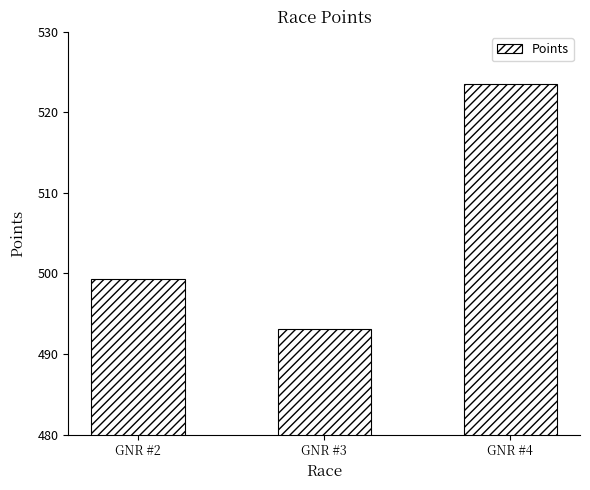

What is the change in value from GNR #2 to GNR #3?

-6.2